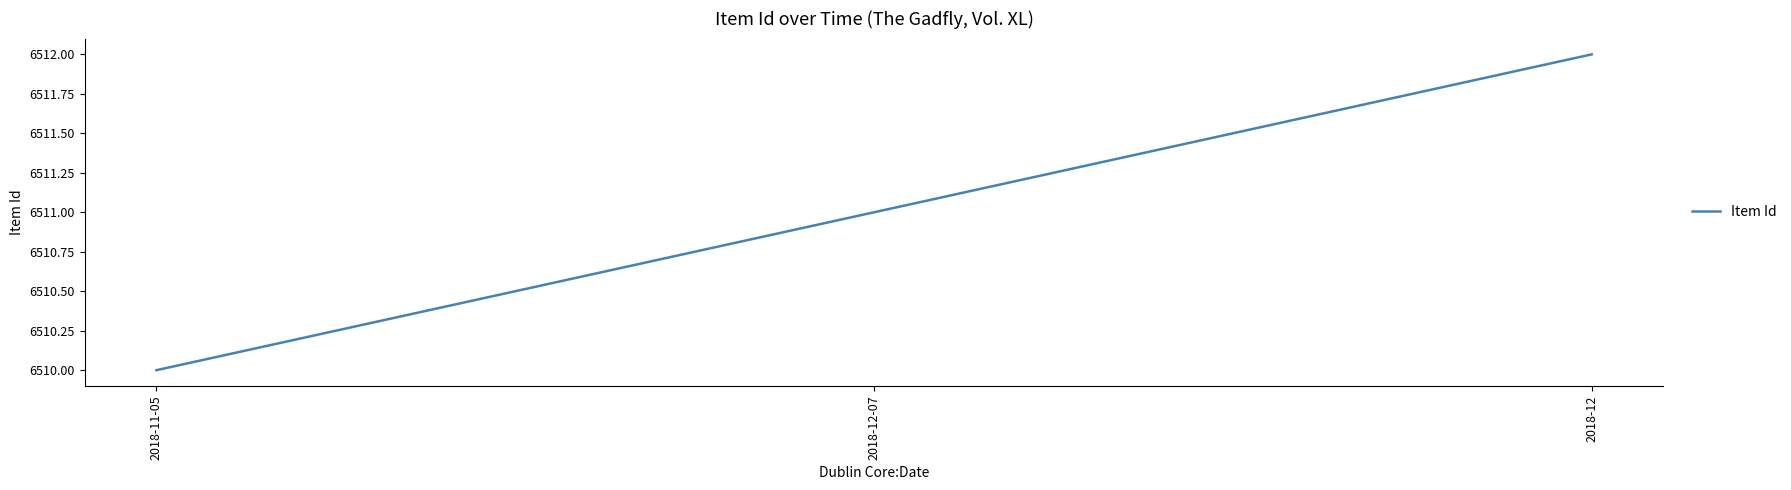

Between 2018-12-07 and 2018-11-05, which is larger?

2018-12-07